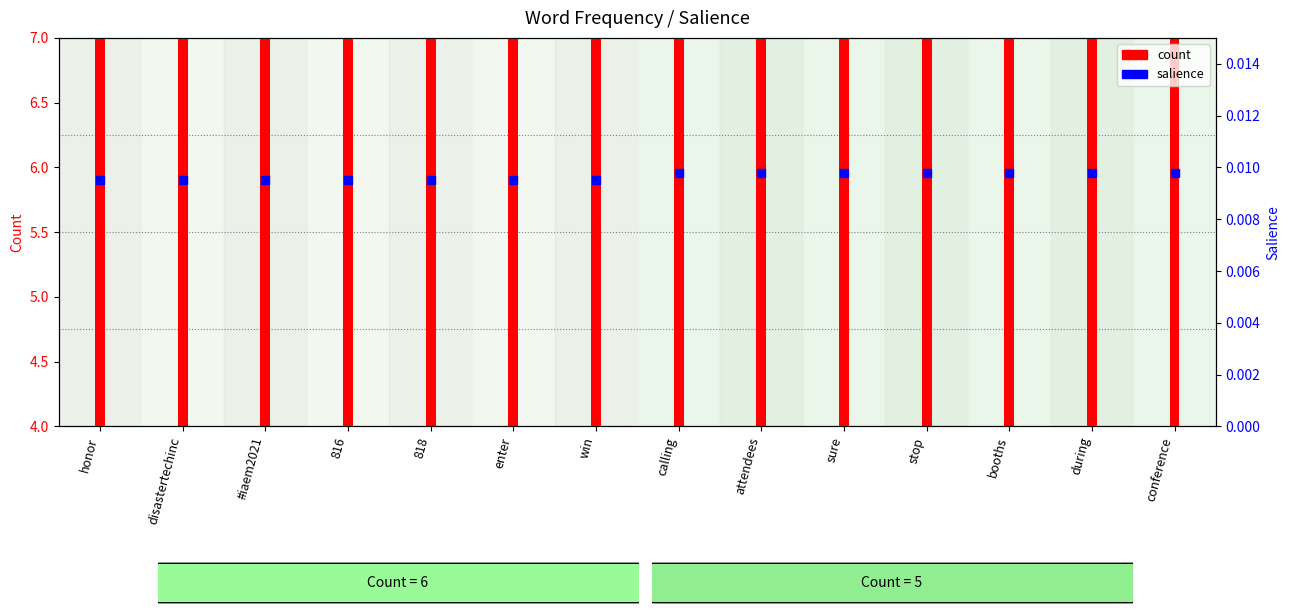

What are all the series names shown in the legend?

count, salience